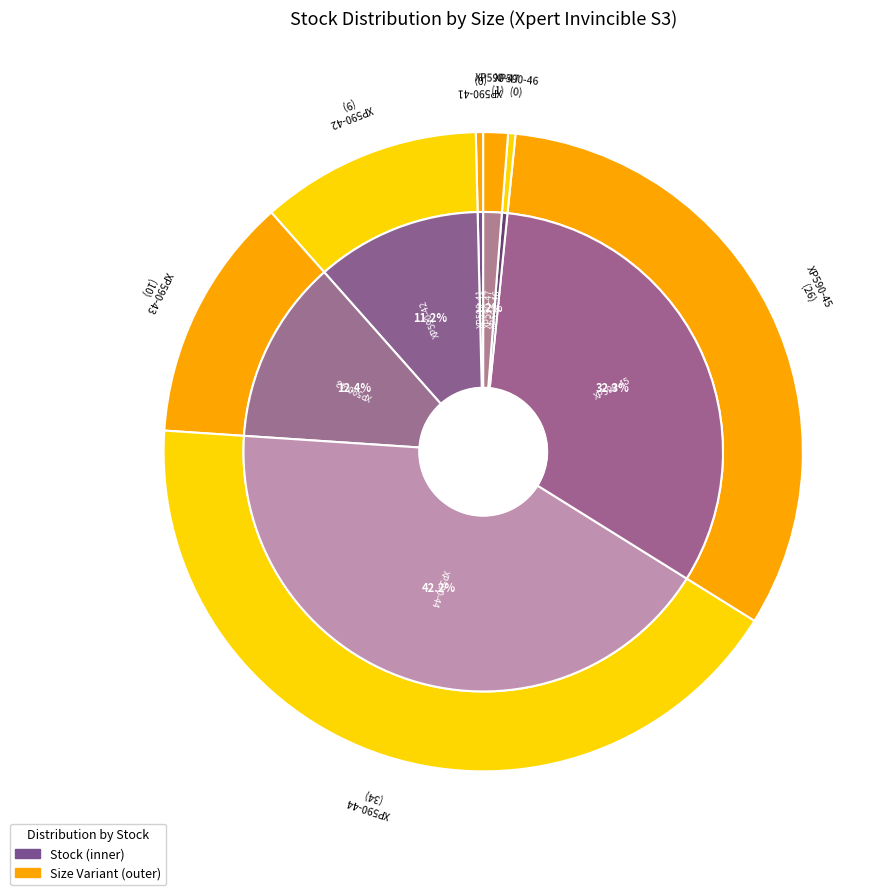

How many slices are in this pie chart?

7